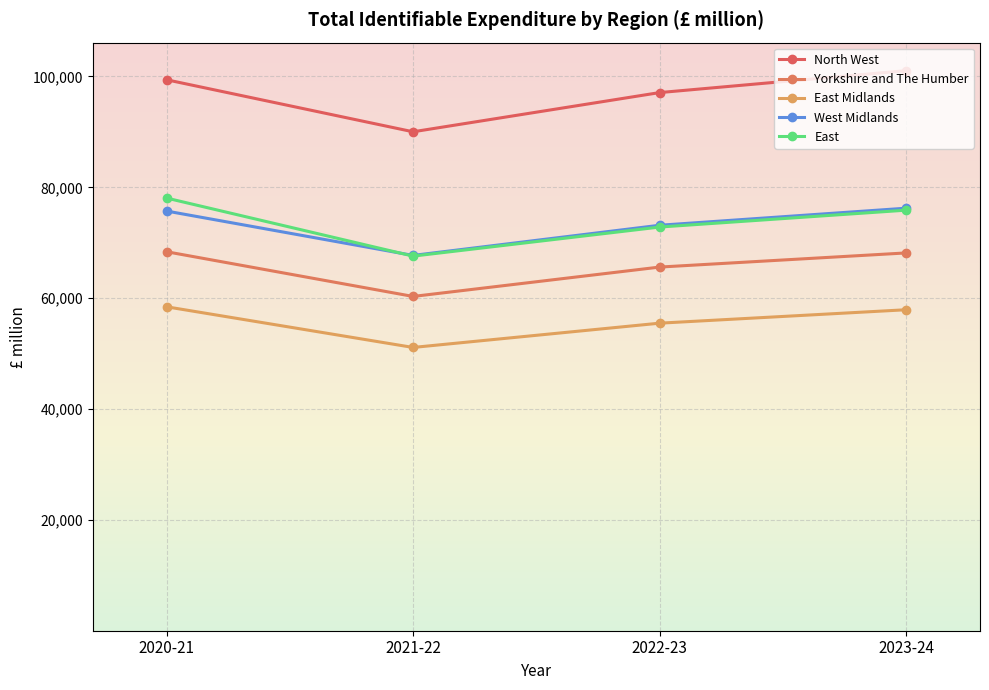

True or false: Yorkshire and The Humber has more than 1 points higher than both neighbors.

False